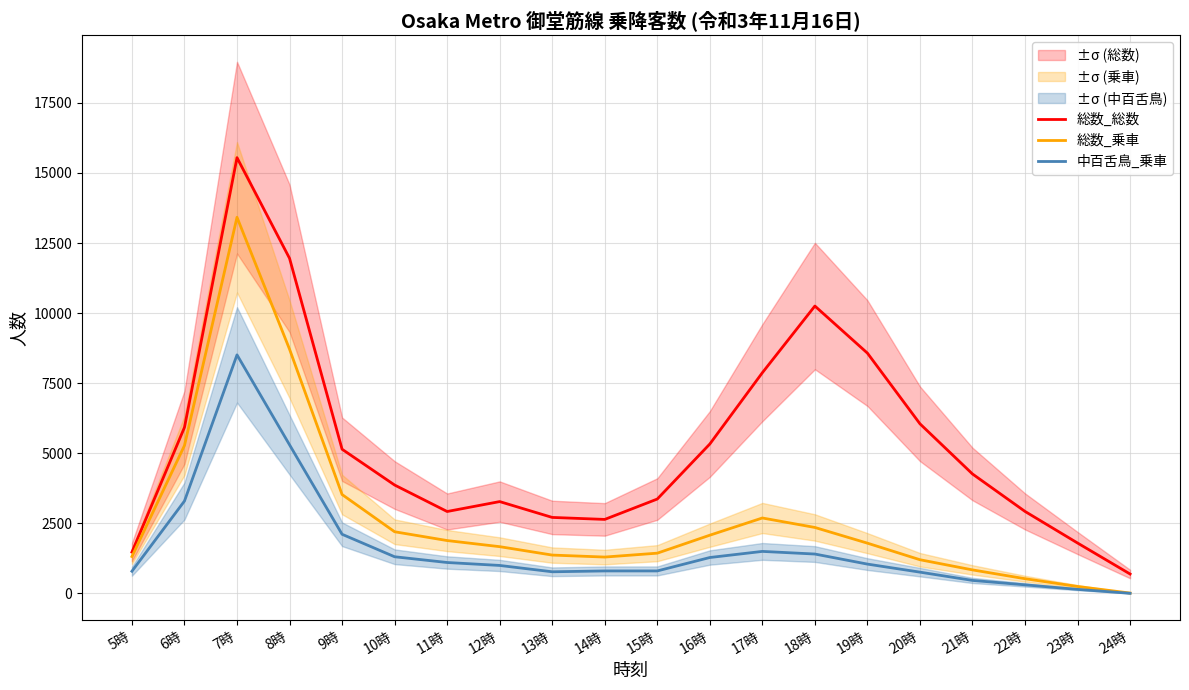

At which label does 総数_総数 reach its minimum?

24時